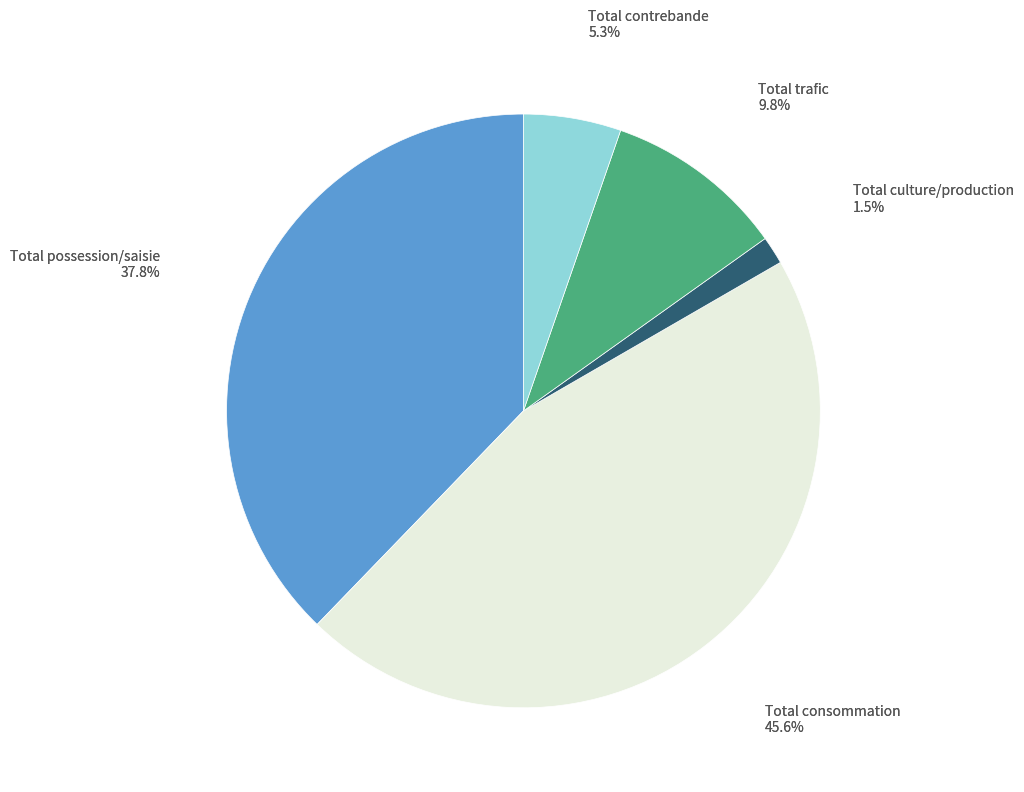

To the nearest percent, what portion does Total contrebande represent?

5%